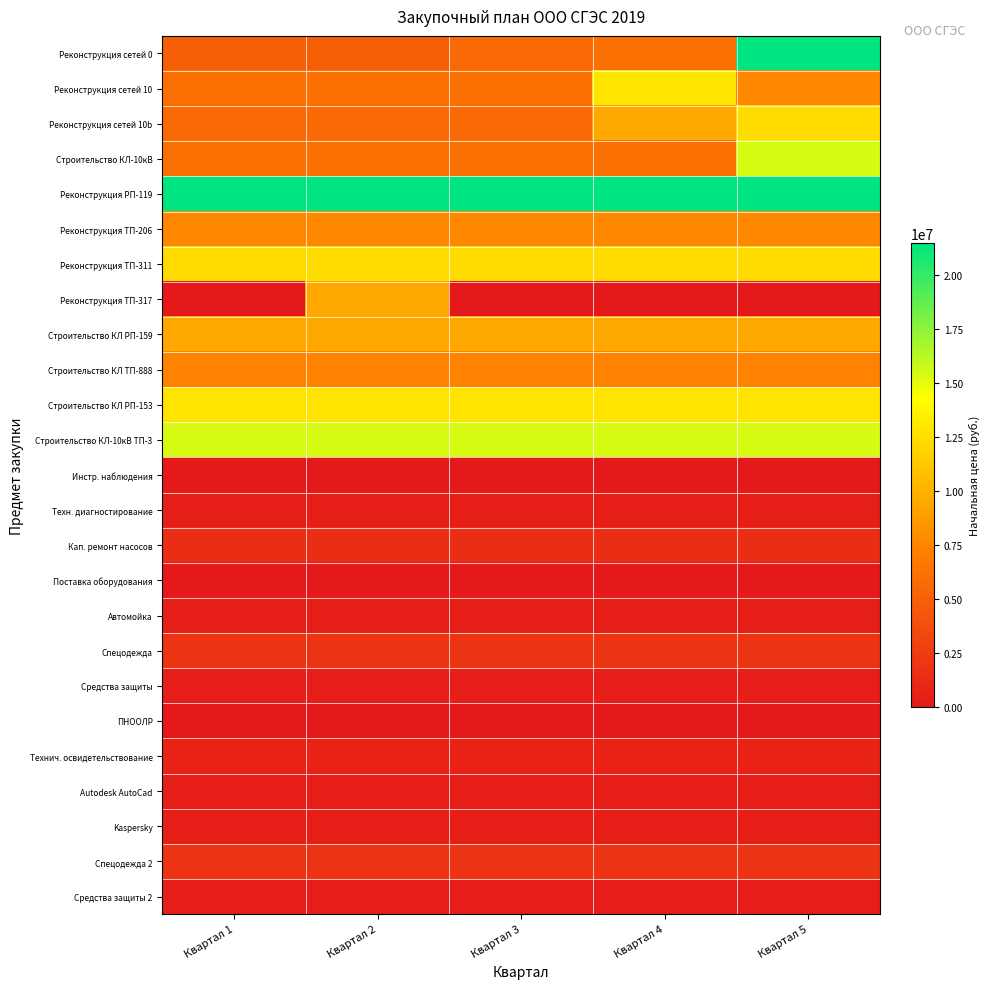

Reading left to right, transcribe all the data shown in this chart.

Реконструкция сетей 0: Квартал 1=4941391.2	Квартал 2=4941391.2	Квартал 3=5647497.0	Квартал 4=6119108.0	Квартал 5=21455971.2
Реконструкция сетей 10: Квартал 1=6099834.0	Квартал 2=6099834.0	Квартал 3=6099834.0	Квартал 4=12801526.8	Квартал 5=7687077.6
Реконструкция сетей 10b: Квартал 1=5647497.0	Квартал 2=5647497.0	Квартал 3=5647497.0	Квартал 4=9514137.6	Квартал 5=12334412.8
Строительство КЛ-10кВ: Квартал 1=6119108.0	Квартал 2=6119108.0	Квартал 3=6119108.0	Квартал 4=6119108.0	Квартал 5=15402507.6
Реконструкция РП-119: Квартал 1=21455971.2	Квартал 2=21455971.2	Квартал 3=21455971.2	Квартал 4=21455971.2	Квартал 5=21455971.2
Реконструкция ТП-206: Квартал 1=7687077.6	Квартал 2=7687077.6	Квартал 3=7687077.6	Квартал 4=7687077.6	Квартал 5=7687077.6
Реконструкция ТП-311: Квартал 1=12334412.8	Квартал 2=12334412.8	Квартал 3=12334412.8	Квартал 4=12334412.8	Квартал 5=12334412.8
Реконструкция ТП-317: Квартал 1=0.0	Квартал 2=9514137.6	Квартал 3=0.0	Квартал 4=0.0	Квартал 5=0.0
Строительство КЛ РП-159: Квартал 1=9514137.6	Квартал 2=9514137.6	Квартал 3=9514137.6	Квартал 4=9514137.6	Квартал 5=9514137.6
Строительство КЛ ТП-888: Квартал 1=7382793.6	Квартал 2=7382793.6	Квартал 3=7382793.6	Квартал 4=7382793.6	Квартал 5=7382793.6
Строительство КЛ РП-153: Квартал 1=12801526.8	Квартал 2=12801526.8	Квартал 3=12801526.8	Квартал 4=12801526.8	Квартал 5=12801526.8
Строительство КЛ-10кВ ТП-3: Квартал 1=15402507.6	Квартал 2=15402507.6	Квартал 3=15402507.6	Квартал 4=15402507.6	Квартал 5=15402507.6
Инстр. наблюдения: Квартал 1=0.0	Квартал 2=0.0	Квартал 3=0.0	Квартал 4=0.0	Квартал 5=0.0
Техн. диагностирование: Квартал 1=360000.0	Квартал 2=360000.0	Квартал 3=360000.0	Квартал 4=360000.0	Квартал 5=360000.0
Кап. ремонт насосов: Квартал 1=1393668.0	Квартал 2=1393668.0	Квартал 3=1393668.0	Квартал 4=1393668.0	Квартал 5=1393668.0
Поставка оборудования: Квартал 1=0.0	Квартал 2=0.0	Квартал 3=0.0	Квартал 4=0.0	Квартал 5=0.0
Автомойка: Квартал 1=393600.0	Квартал 2=393600.0	Квартал 3=393600.0	Квартал 4=393600.0	Квартал 5=393600.0
Спецодежда: Квартал 1=1920000.0	Квартал 2=1920000.0	Квартал 3=1920000.0	Квартал 4=1920000.0	Квартал 5=1920000.0
Средства защиты: Квартал 1=288000.0	Квартал 2=288000.0	Квартал 3=288000.0	Квартал 4=288000.0	Квартал 5=288000.0
ПНООЛР: Квартал 1=0.0	Квартал 2=0.0	Квартал 3=0.0	Квартал 4=0.0	Квартал 5=0.0
Технич. освидетельствование: Квартал 1=720000.0	Квартал 2=720000.0	Квартал 3=720000.0	Квартал 4=720000.0	Квартал 5=720000.0
Autodesk AutoCad: Квартал 1=361000.0	Квартал 2=361000.0	Квартал 3=361000.0	Квартал 4=361000.0	Квартал 5=361000.0
Kaspersky: Квартал 1=373200.0	Квартал 2=373200.0	Квартал 3=373200.0	Квартал 4=373200.0	Квартал 5=373200.0
Спецодежда 2: Квартал 1=1920000.0	Квартал 2=1920000.0	Квартал 3=1920000.0	Квартал 4=1920000.0	Квартал 5=1920000.0
Средства защиты 2: Квартал 1=288000.0	Квартал 2=288000.0	Квартал 3=288000.0	Квартал 4=288000.0	Квартал 5=288000.0